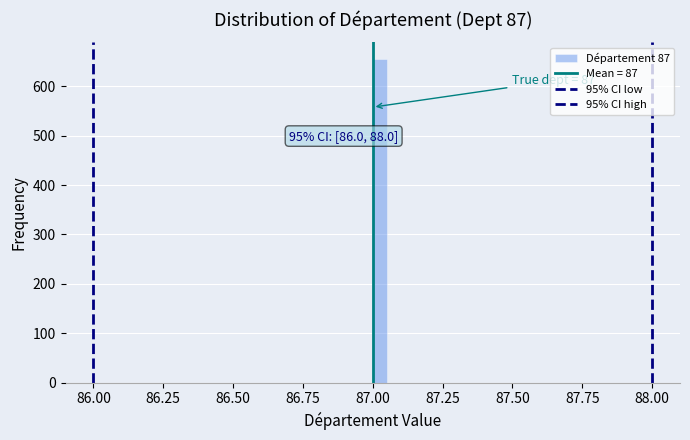

Around what value on the x-axis is the tallest bar? Give the approximate position of its centre, as read against the axis.

87.05